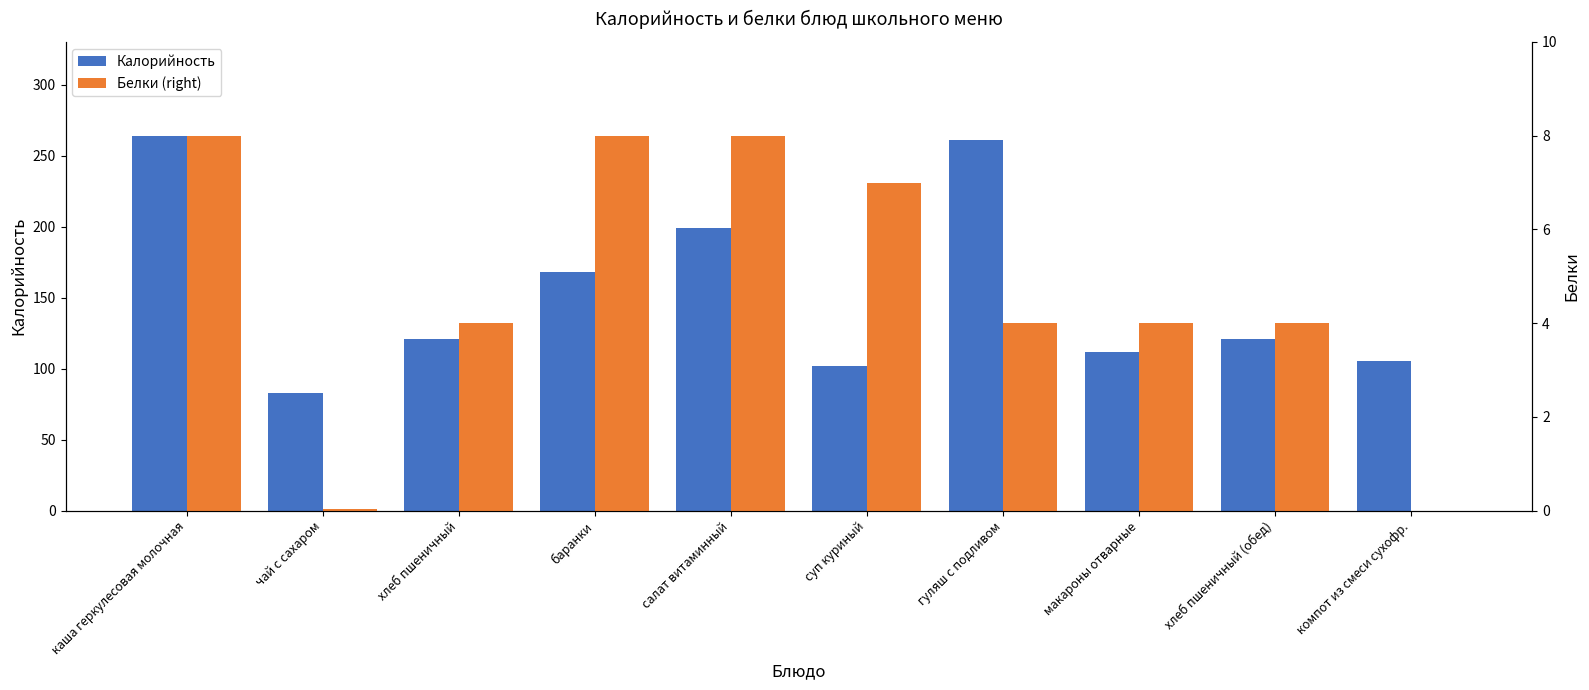

Rank the series by their maximum value, from lowest to highest.

Белки (right), Калорийность